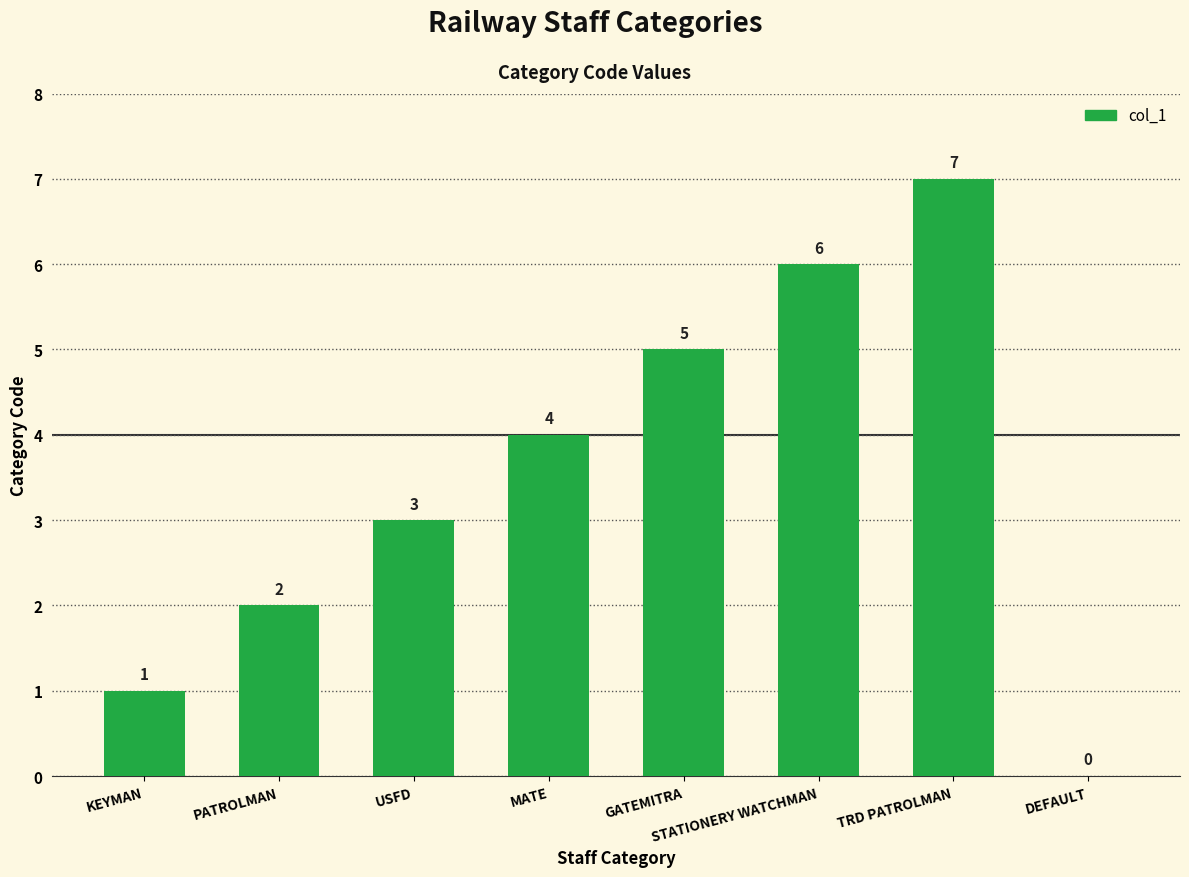

What is the greatest value displayed?

7